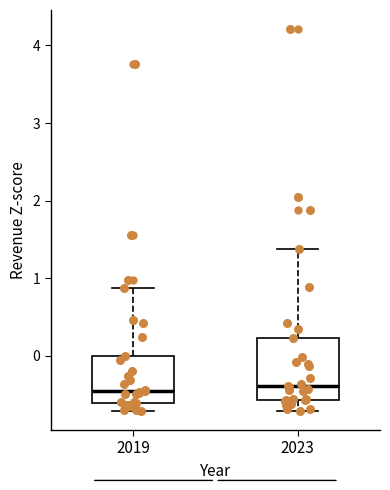

Reading left to right, transcribe this box plot: for each box, give where its median line is, the range the box spans, and where its two whiskers end, as read against the y-axis. The values are not printed on the chart, so give them approximately, as read against the axis.

2019: median -0.4, box -0.6 to 0.0, whiskers -0.7 to 0.9
2023: median -0.4, box -0.6 to 0.2, whiskers -0.7 to 1.4